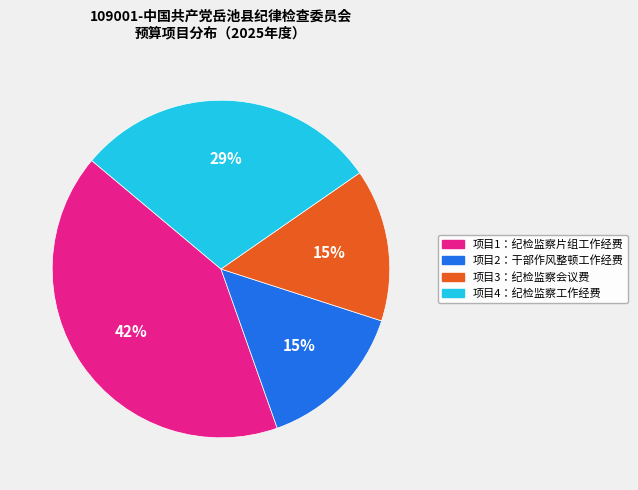

What percentage is the 项目4：纪检监察工作经费 slice, to the nearest percent?

29%